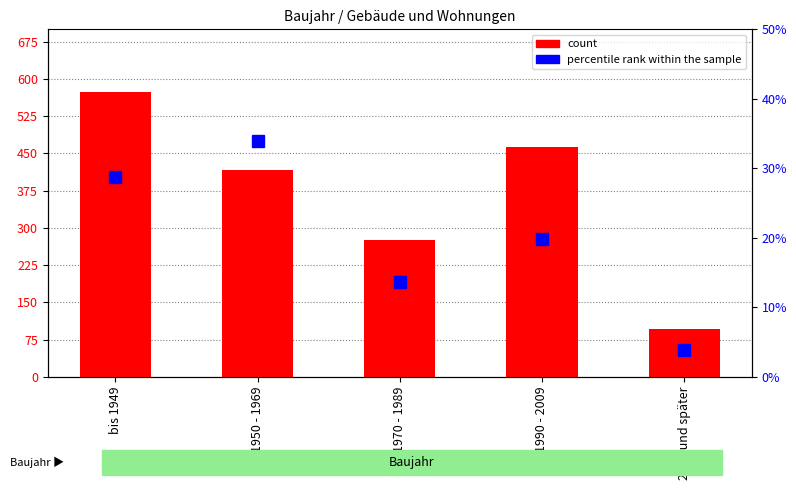

Is it true that percentile rank within the sample equals 13.6 at 1970 - 1989?

True